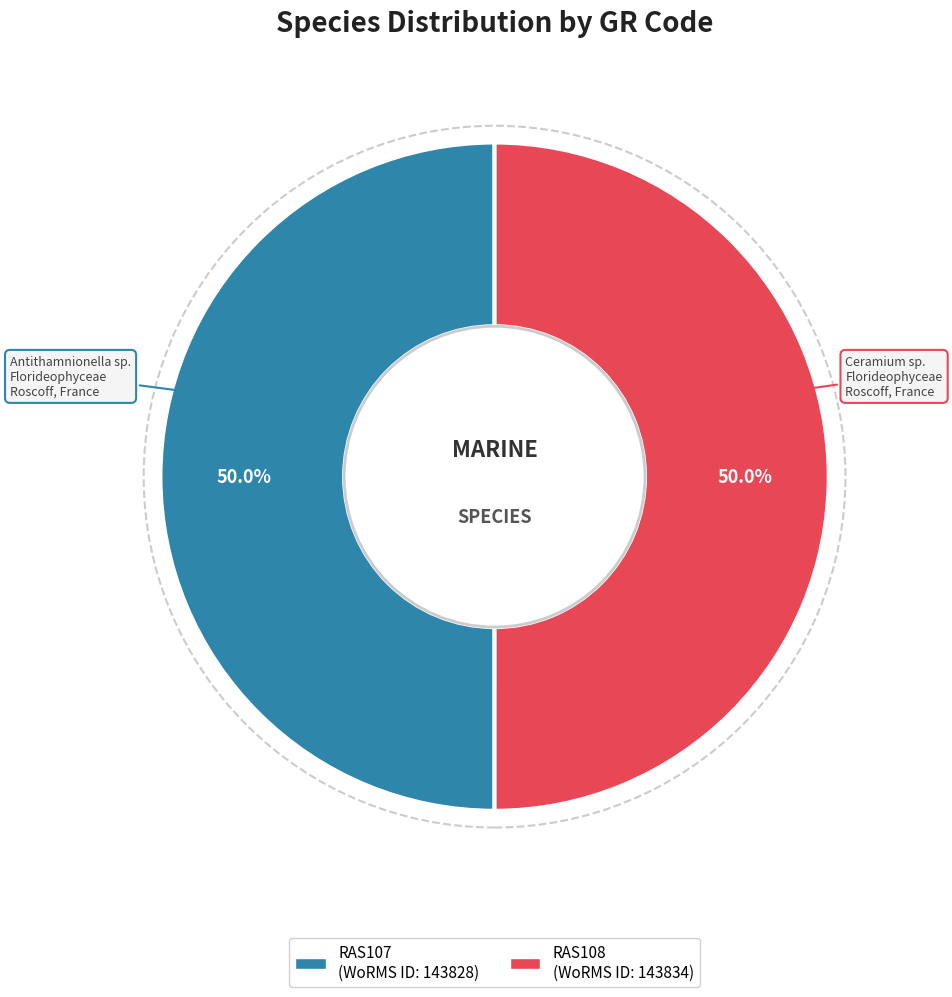

Do RAS107 and RAS108 together represent more than half of the pie?

Yes